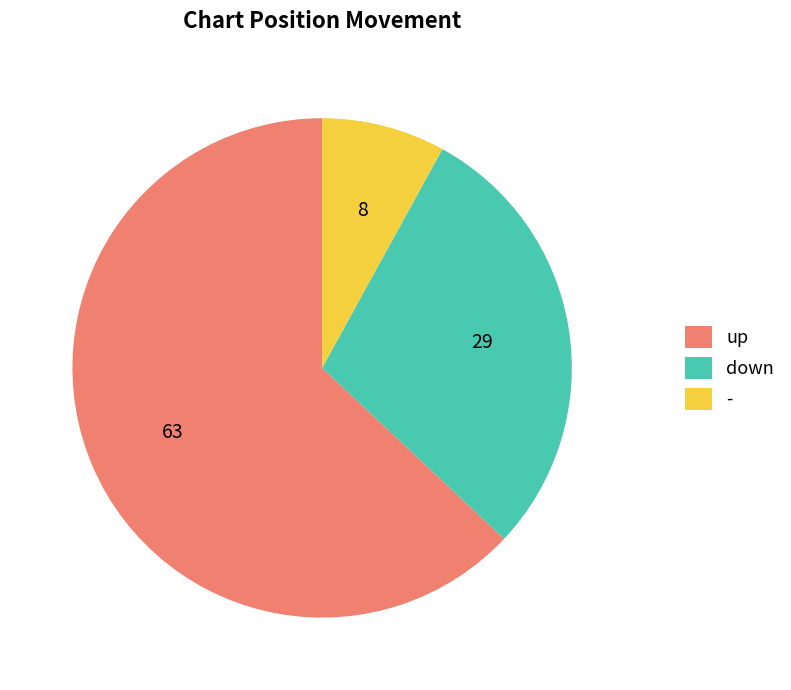

Do down and up together represent more than half of the pie?

Yes